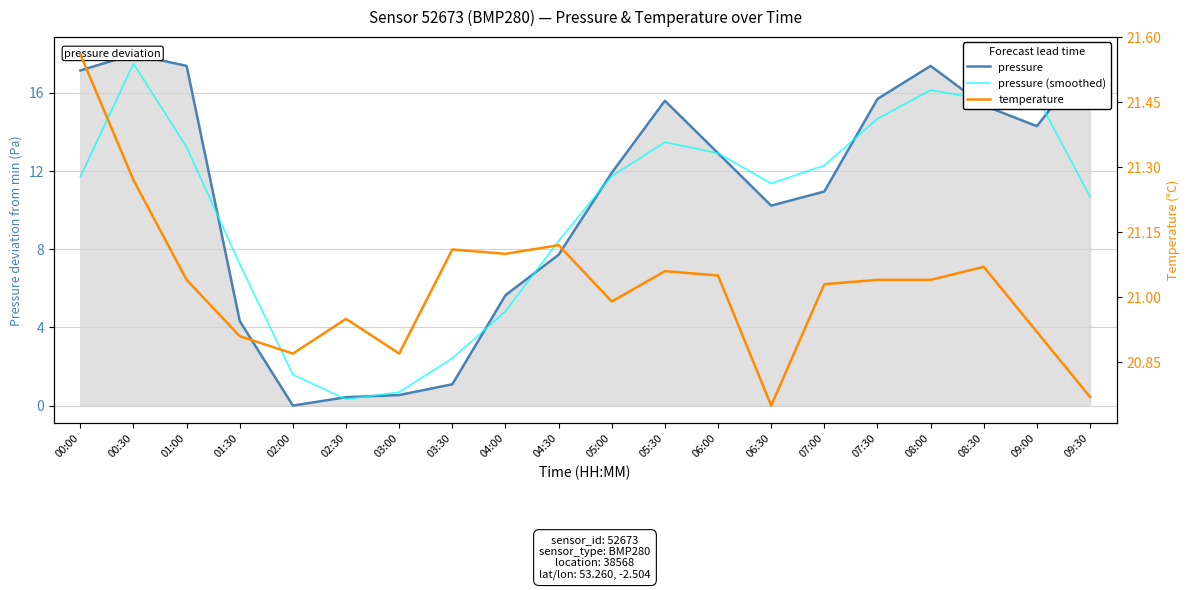

At which category does pressure (smoothed) reach its first local valley?

02:30